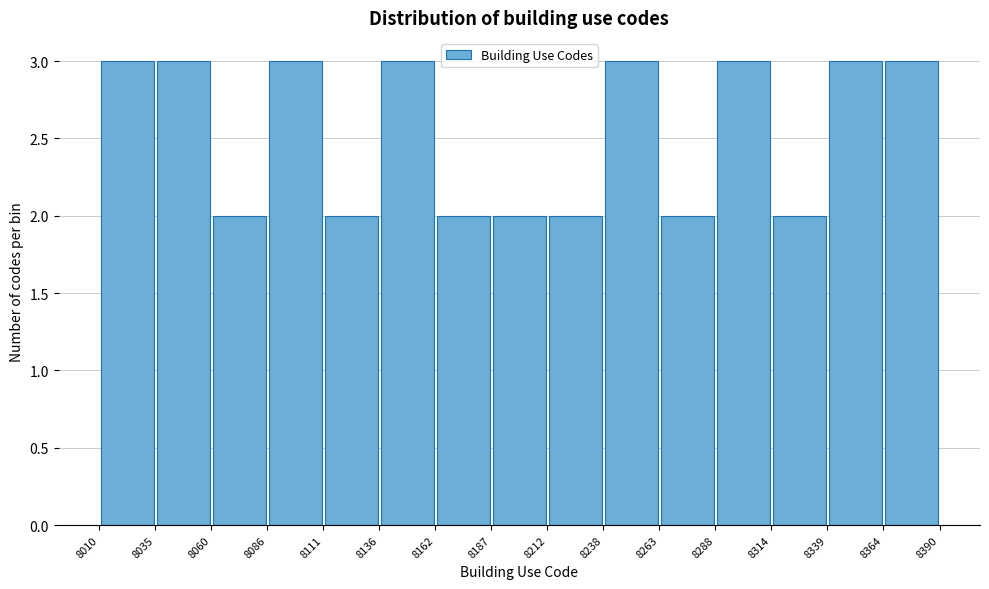

How tall is the bar that spans 8339 to 8364 on the x-axis? The values are not printed on the chart, so give them approximately, as read against the axis.

3